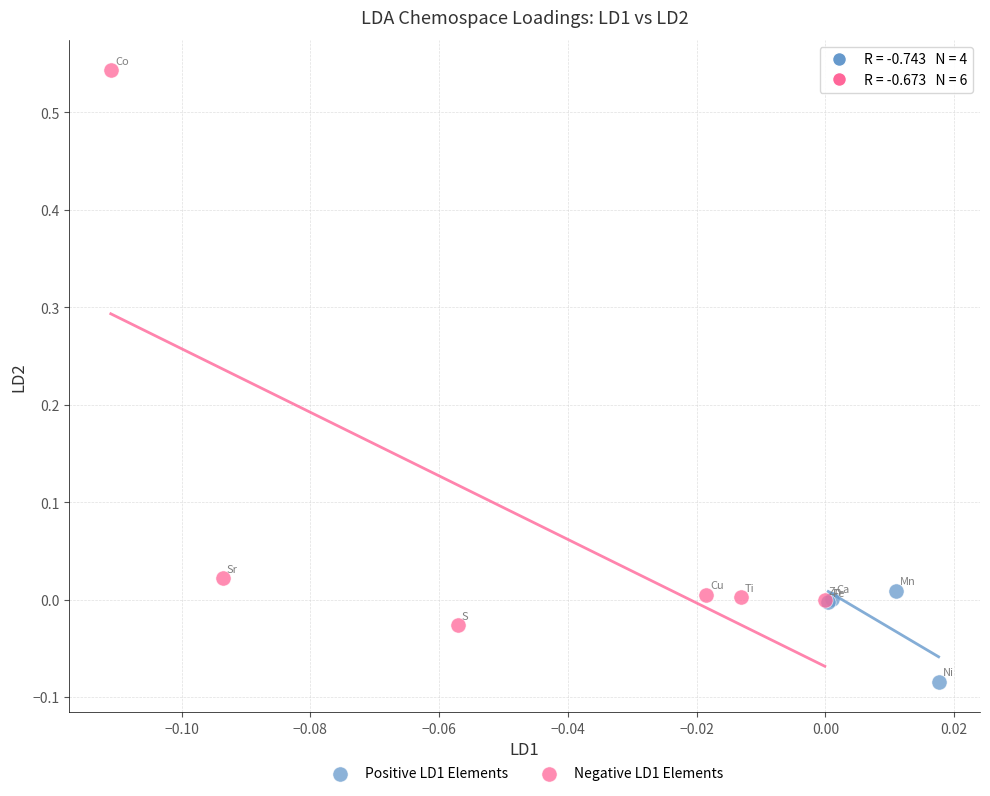

What are all the series names shown in the legend?

Positive LD1 Elements, Negative LD1 Elements